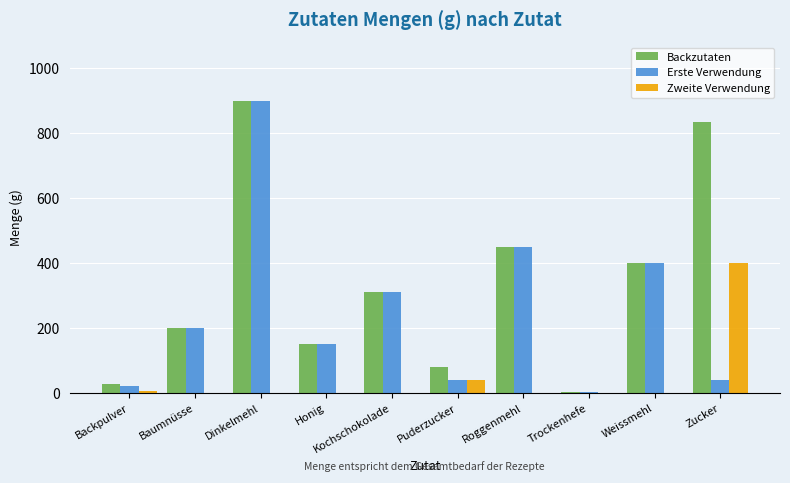

Which category has the highest value in the Erste Verwendung series?

Dinkelmehl